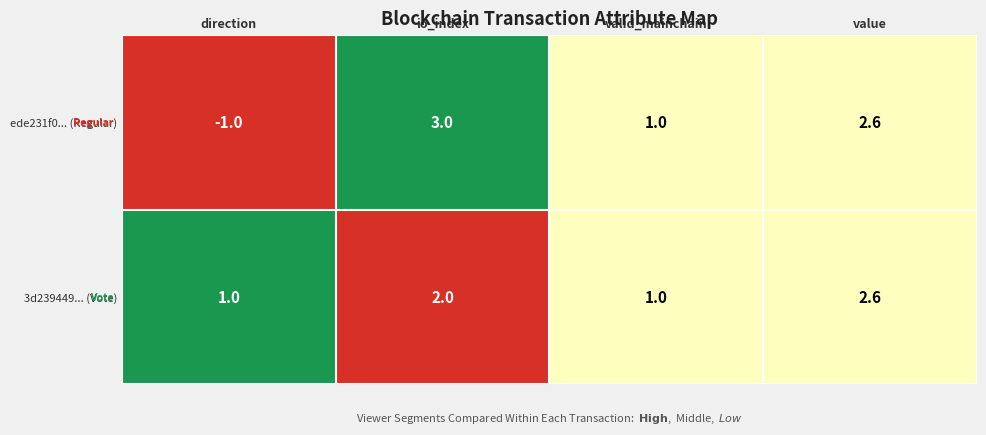

At io_index, list the series in order from largest to smallest.

ede231f0... (Regular), 3d239449... (Vote)